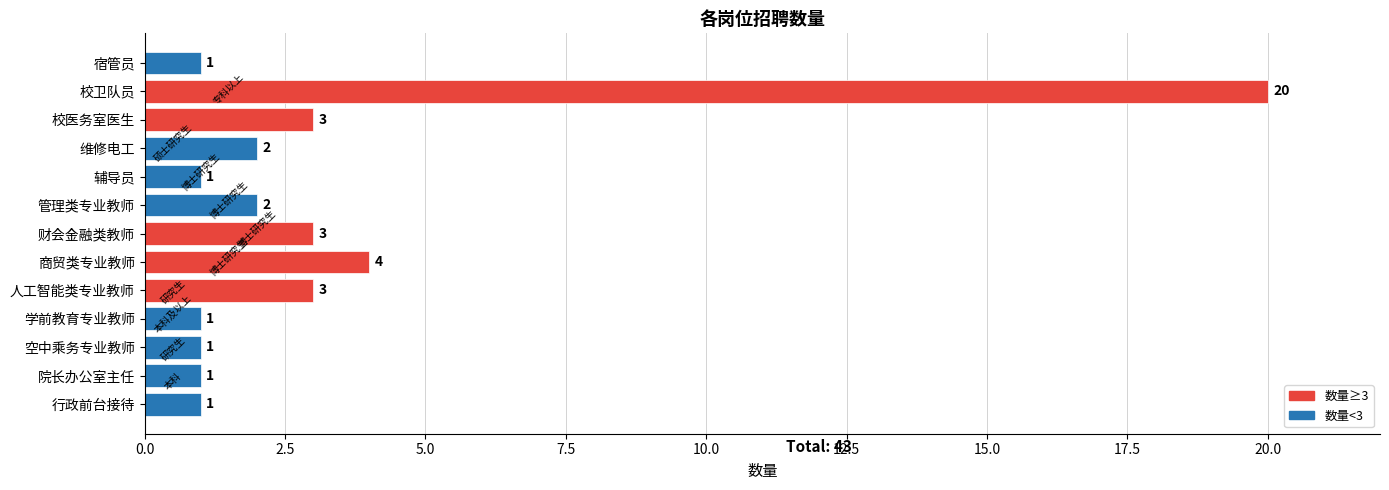

Reading bottom to top, what are all the values shown in this chart?

行政前台接待=1	院长办公室主任=1	空中乘务专业教师=1	学前教育专业教师=1	人工智能类专业教师=3	商贸类专业教师=4	财会金融类教师=3	管理类专业教师=2	辅导员=1	维修电工=2	校医务室医生=3	校卫队员=20	宿管员=1